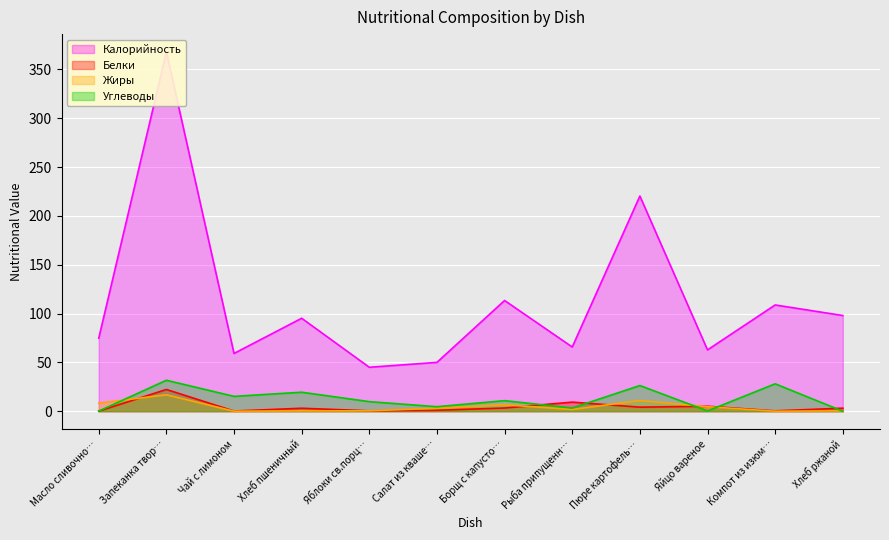

In Калорийность, how many points are lower than both neighbors (excluding endpoints)?

4